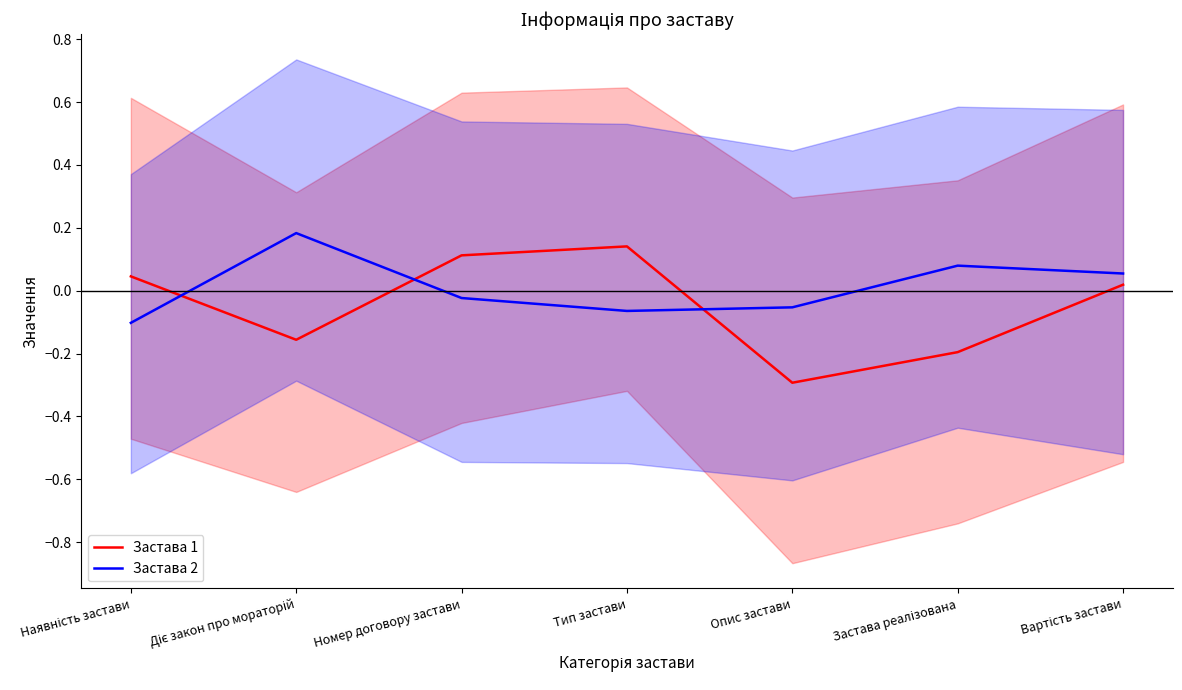

True or false: Застава 2 has more than 2 points higher than both neighbors.

False